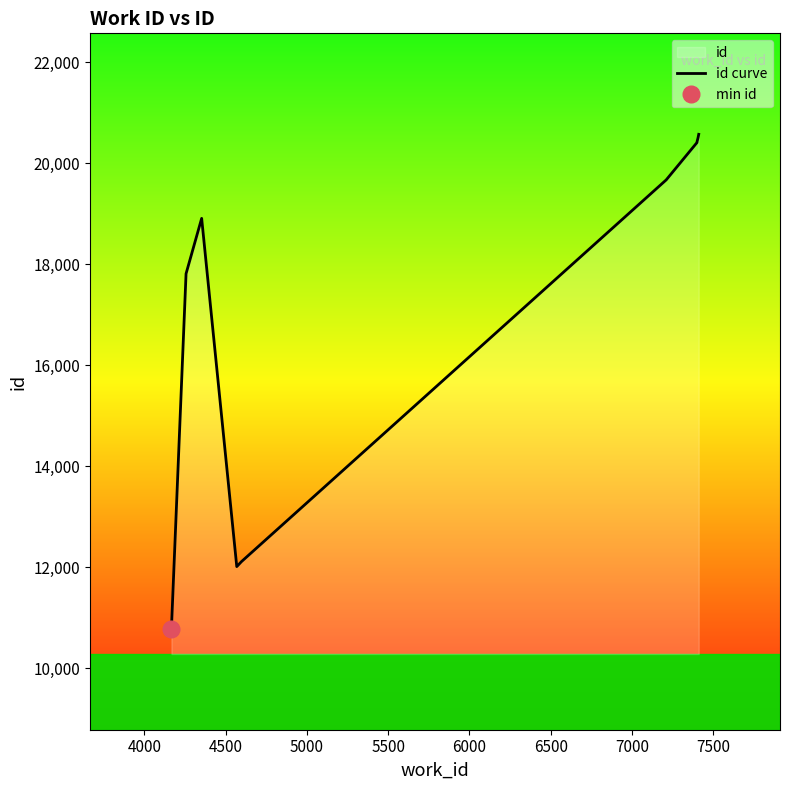

What is the change in value from 3500 to 6000?

+8888